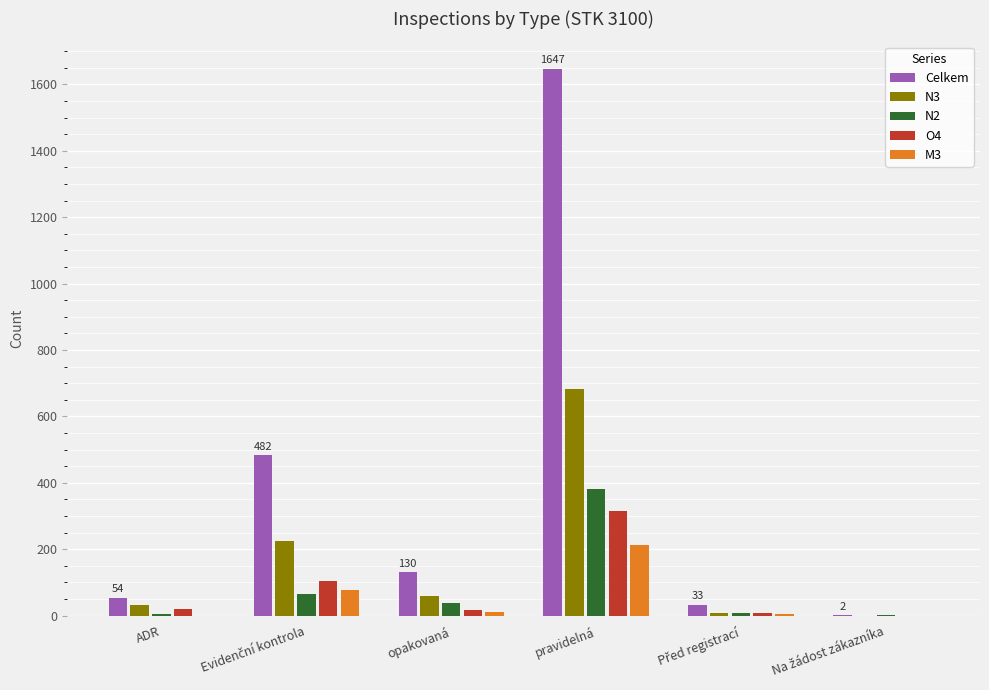

What is the maximum value shown in the chart?

1647